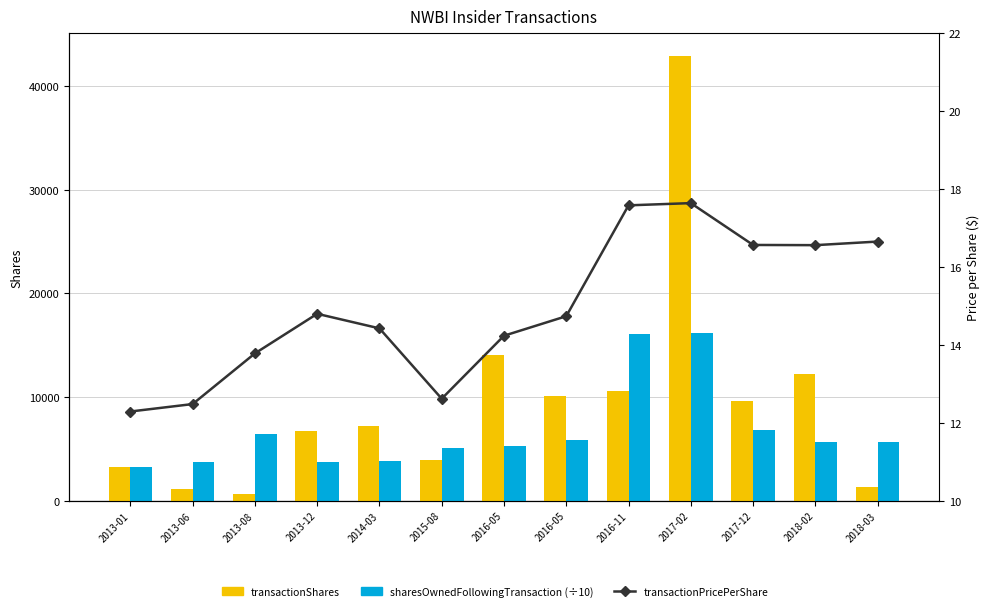

List the series in order of their overall mean, highest first.

transactionShares, sharesOwnedFollowingTransaction (÷10), transactionPricePerShare